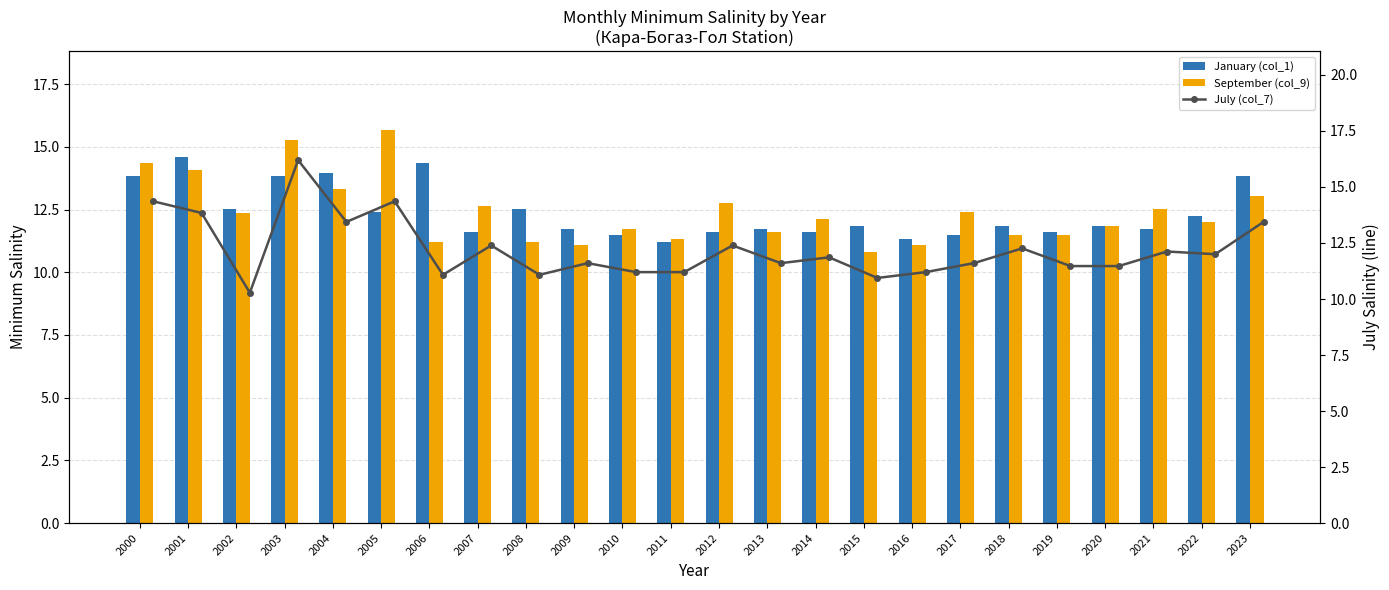

The September (col_9) series shows 4.5 at 2021. True or false?

False